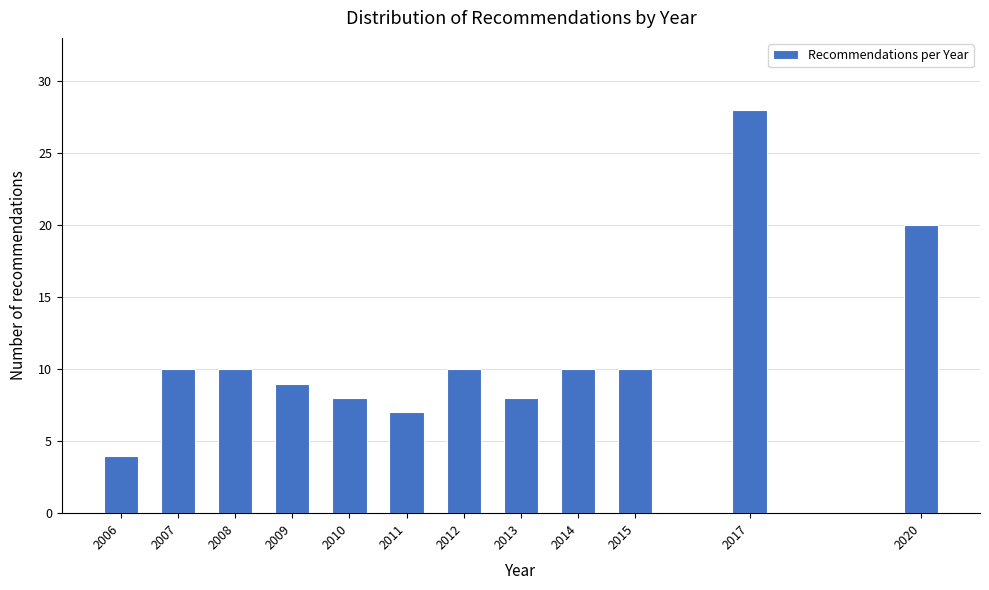

Reading left to right, what are all the values shown in this chart?

4	10	10	9	8	7	10	8	10	10	28	20